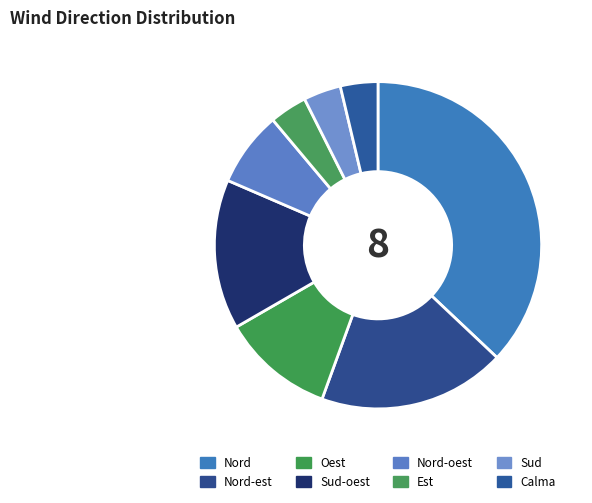

The Calma slice represents 17% of the pie. True or false?

False